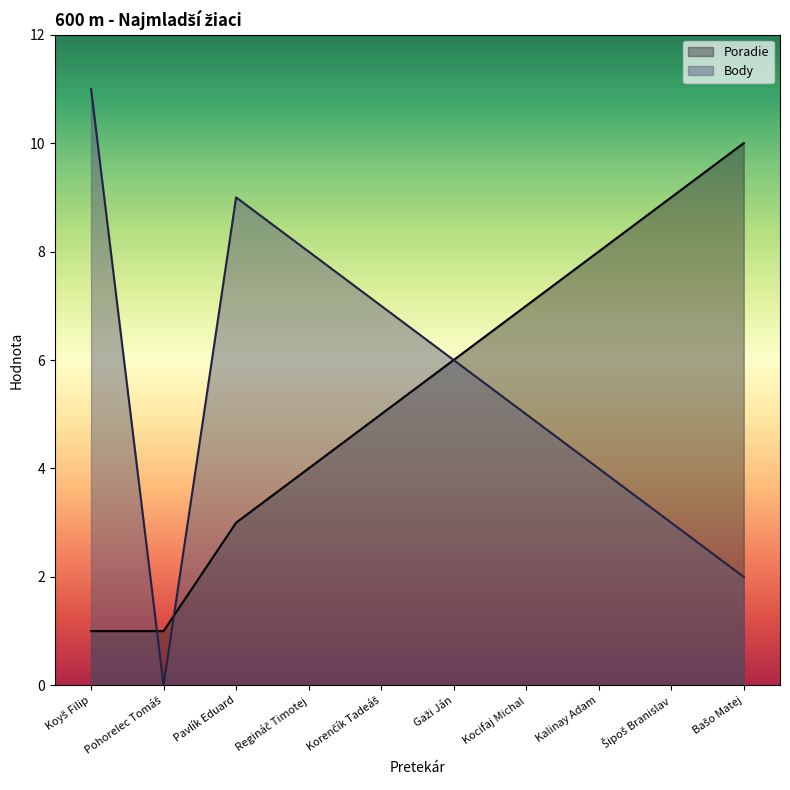

What is the total value across all series at Pohorelec Tomáš?

1